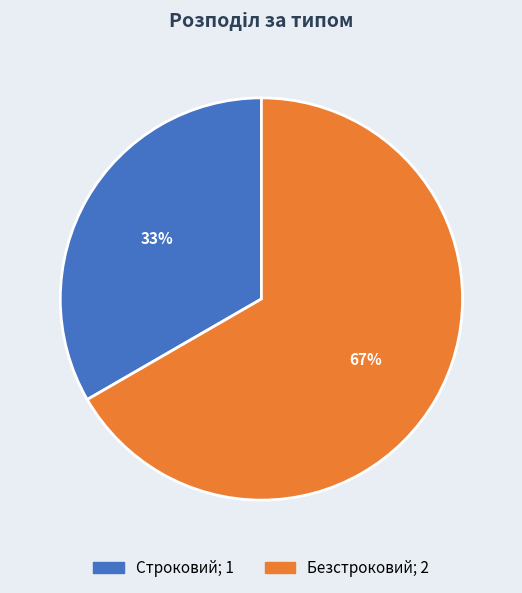

Which category has the biggest portion of the pie?

Безстроковий